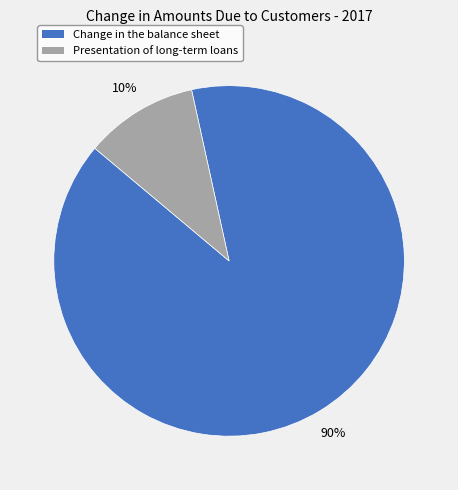

To the nearest percent, what is the average slice percentage?

50%